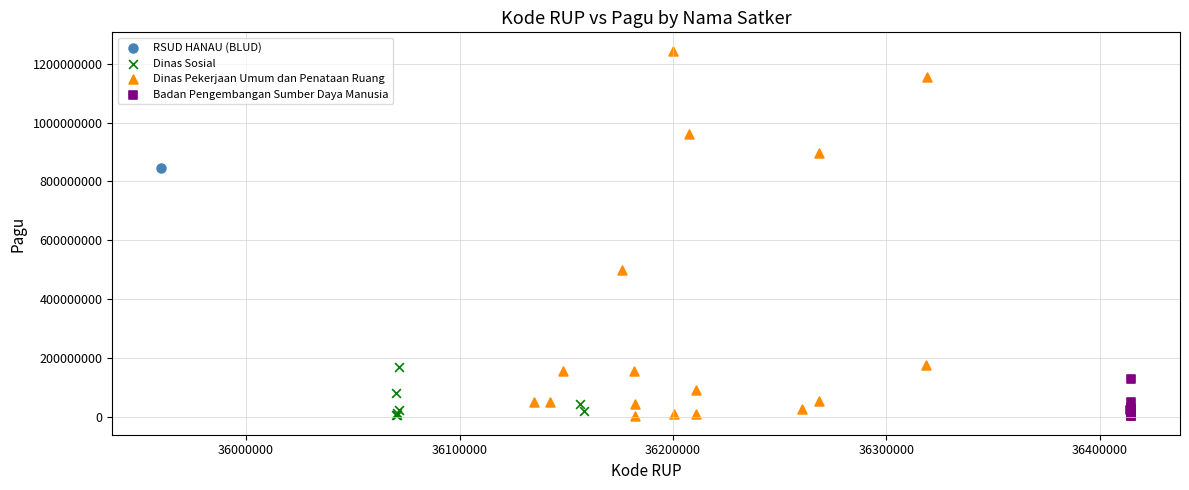

Which series contains the highest Y value?

Dinas Pekerjaan Umum dan Penataan Ruang